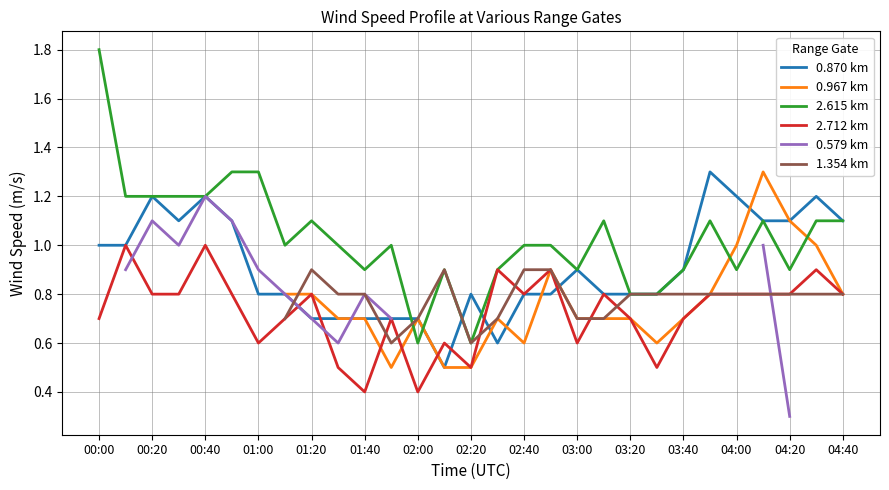

How many interior local valleys does the 2.615 km series have?

7